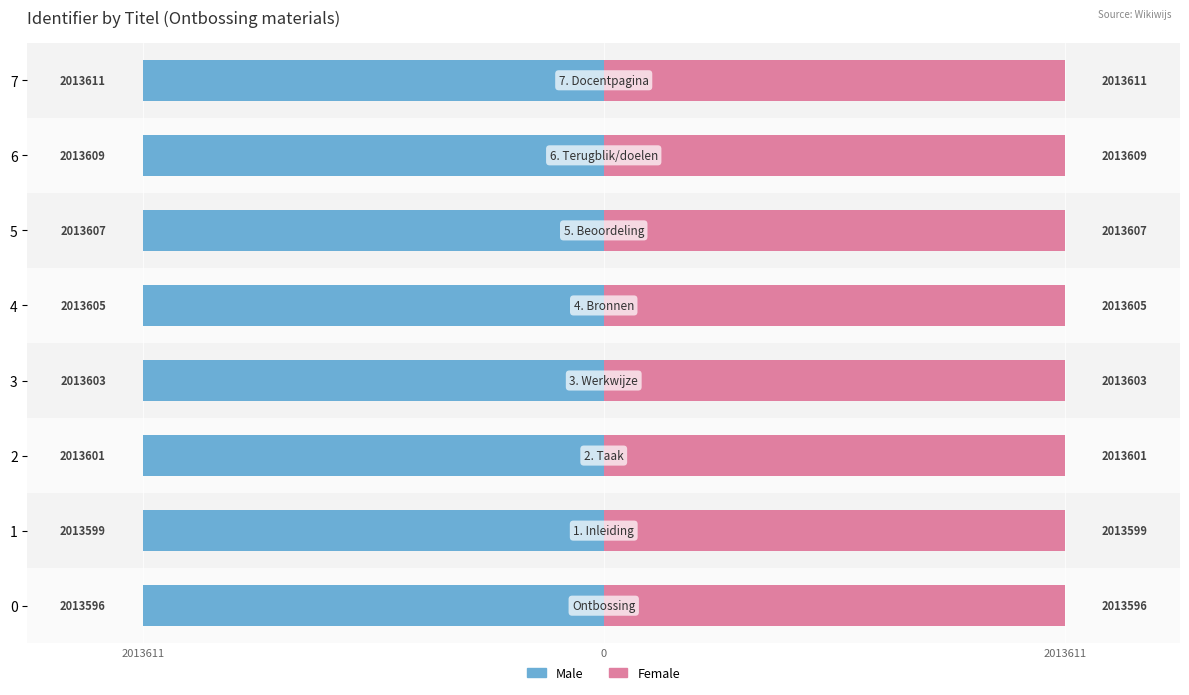

The Female series shows 1120923 at 7. True or false?

False